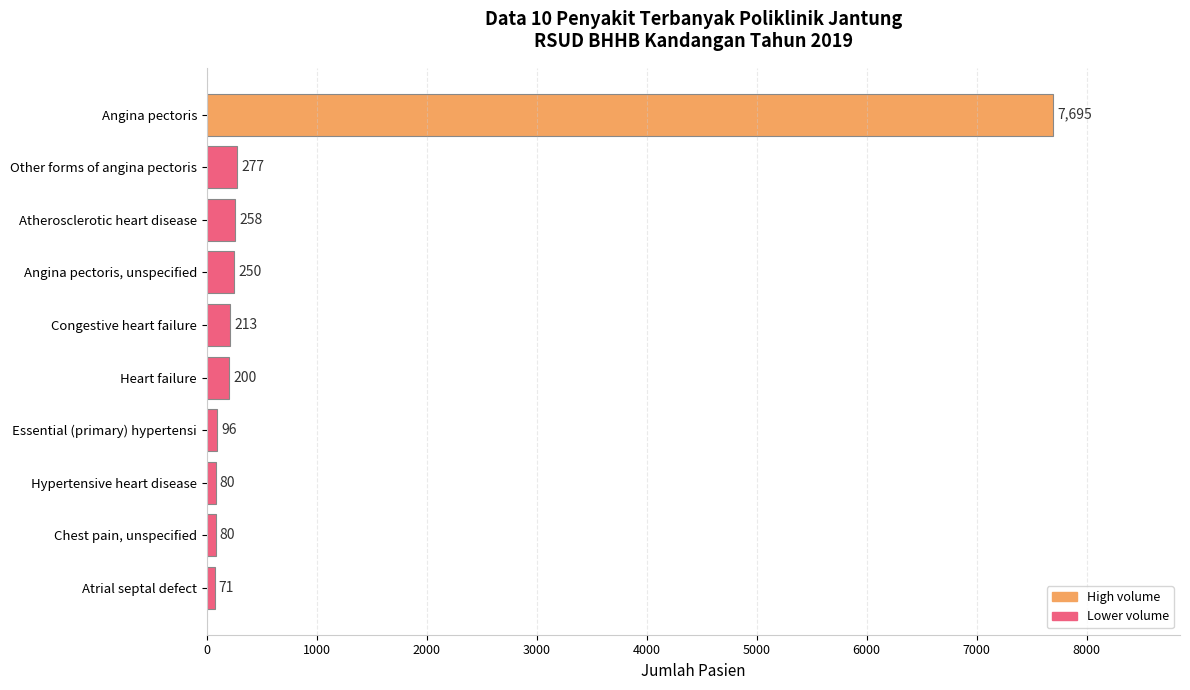

What is the greatest value displayed?

7695